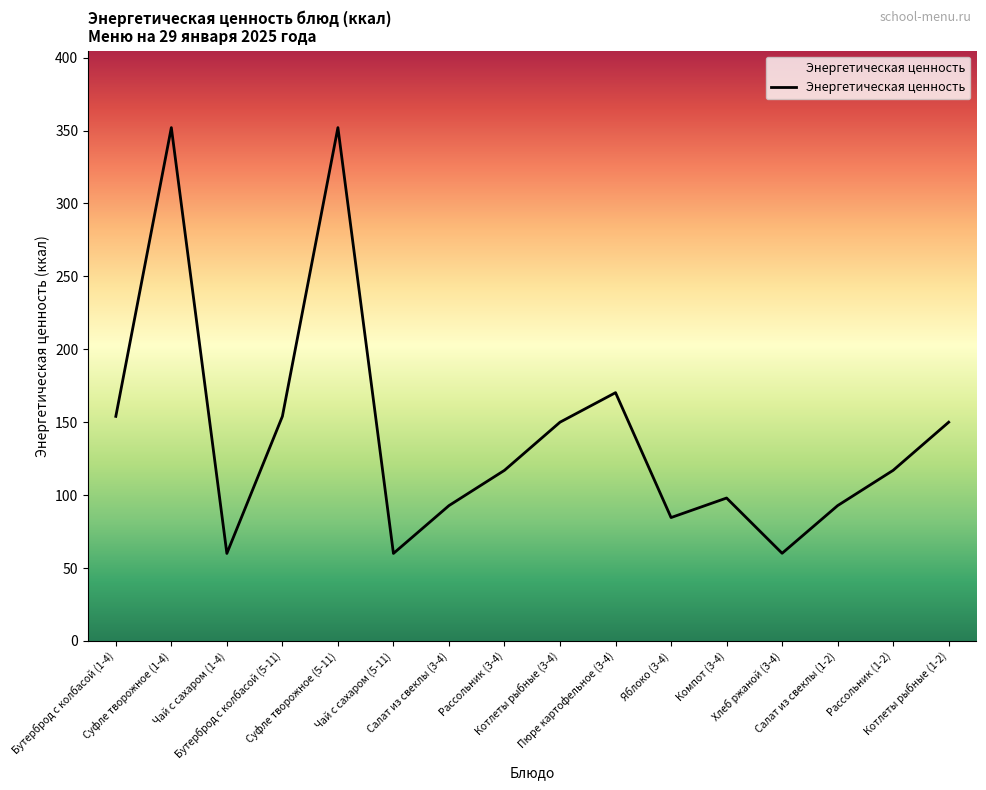

What is the smallest value displayed?

60.0